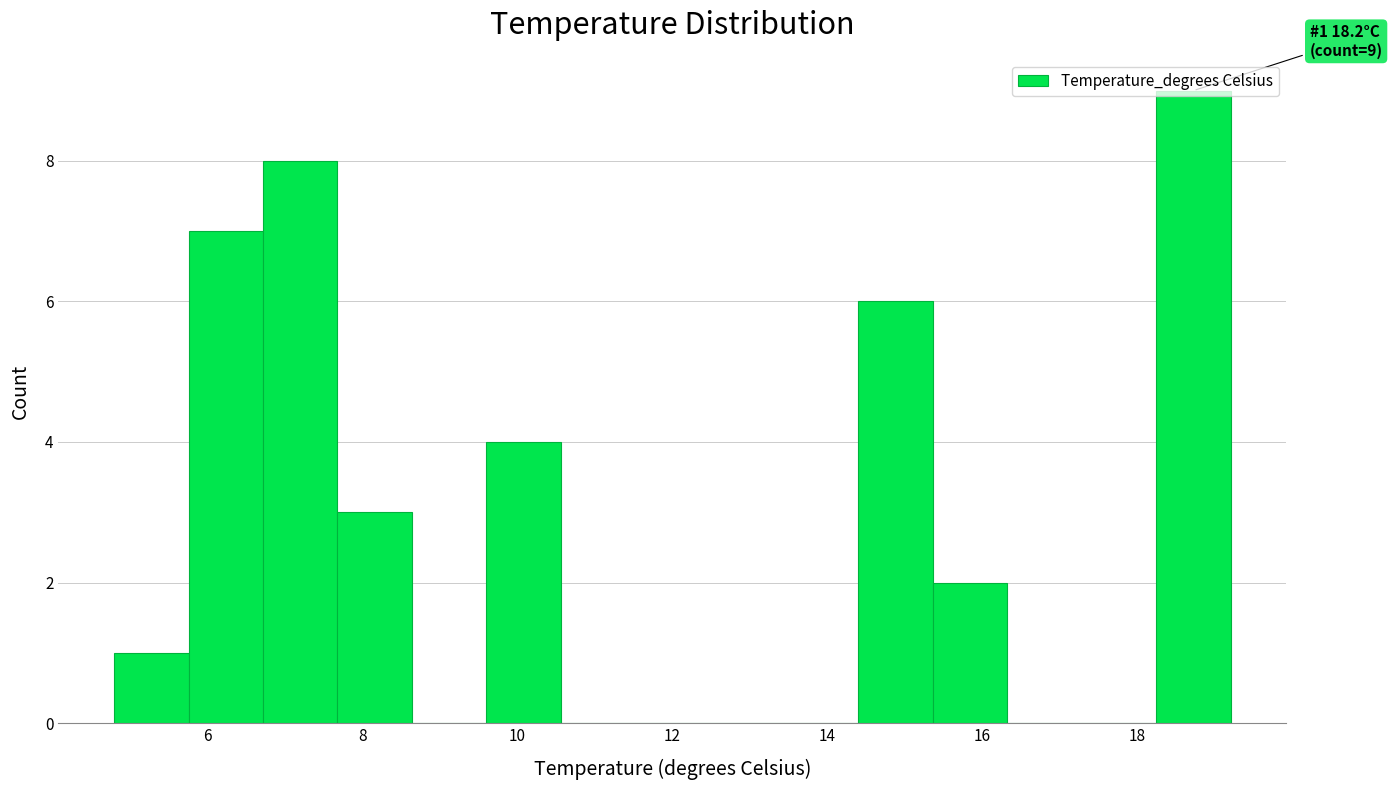

Over which range of the x-axis is the bar tallest?

18.2 to 19.2